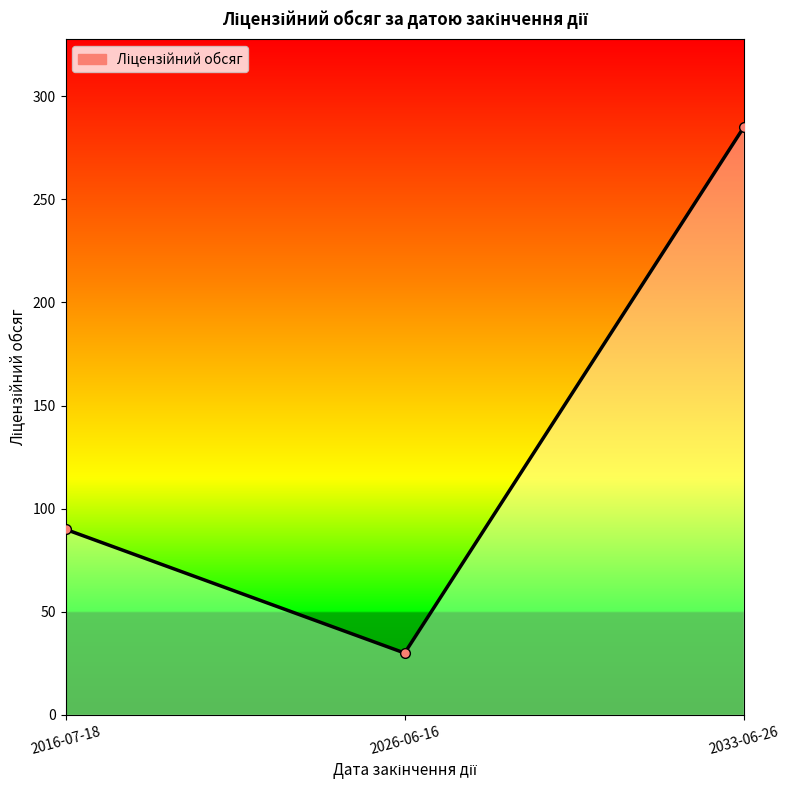

At which label is the value closest to 157?

2016-07-18